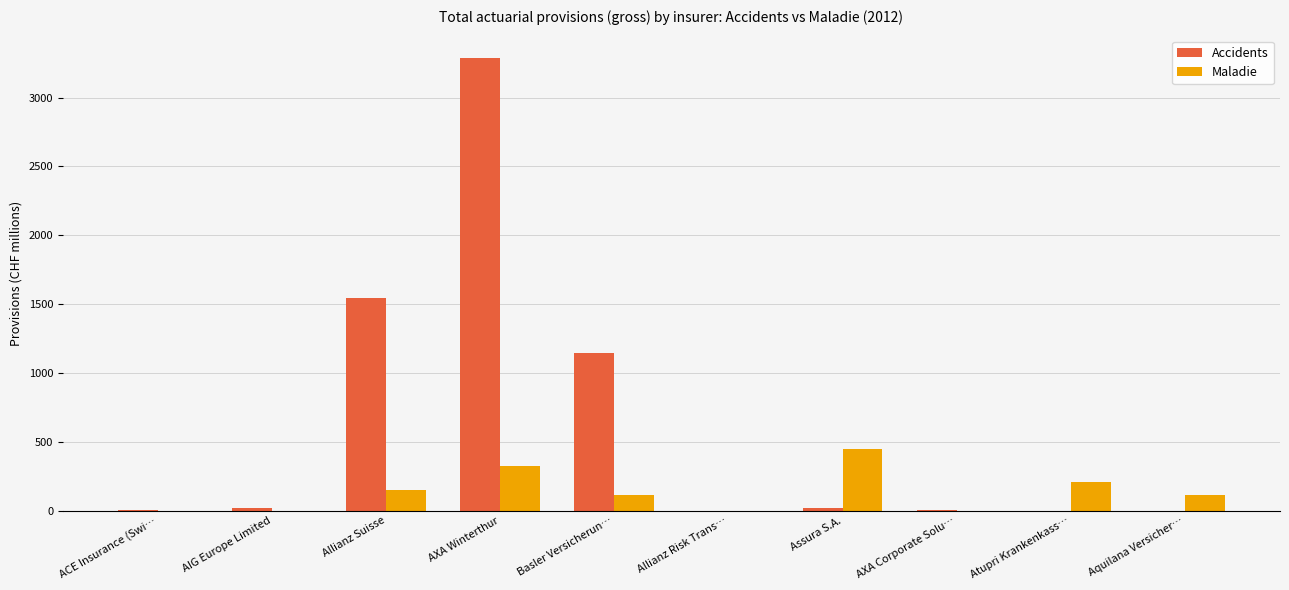

Between AXA Winterthur and Atupri Krankenkass…, which series saw the biggest shift?

Accidents